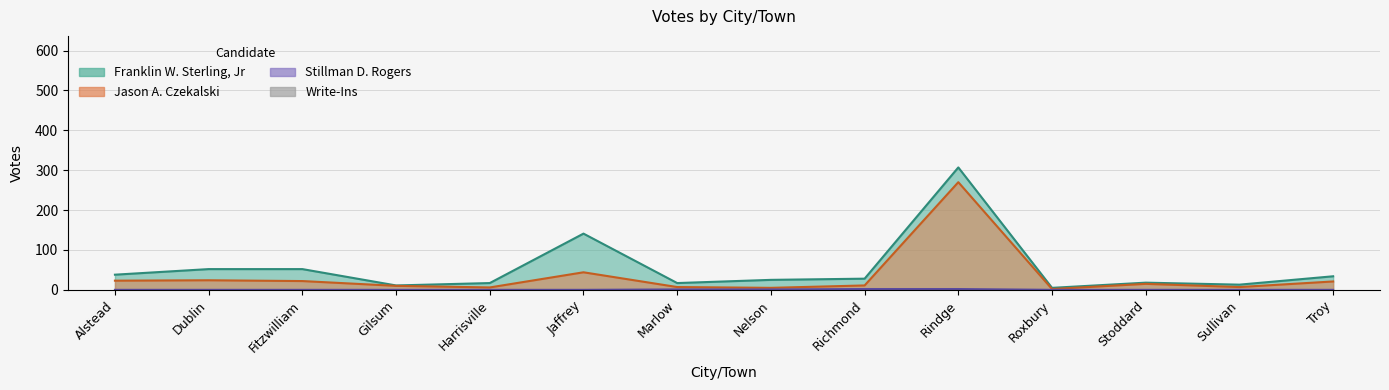

The Franklin W. Sterling, Jr series shows 307 at Rindge. True or false?

True